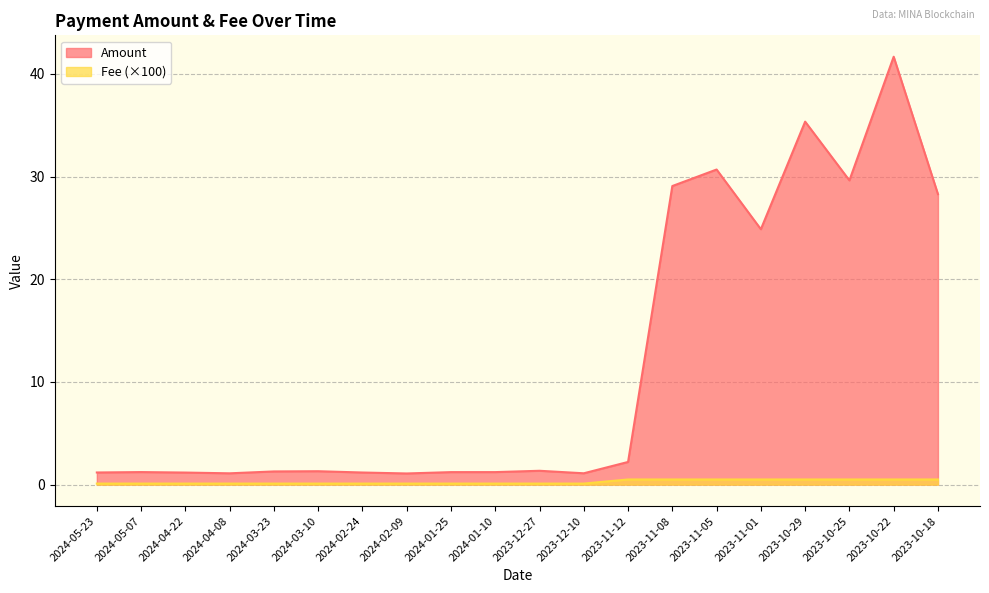

What is the difference between the maximum and minimum values in the Amount series?

40.6